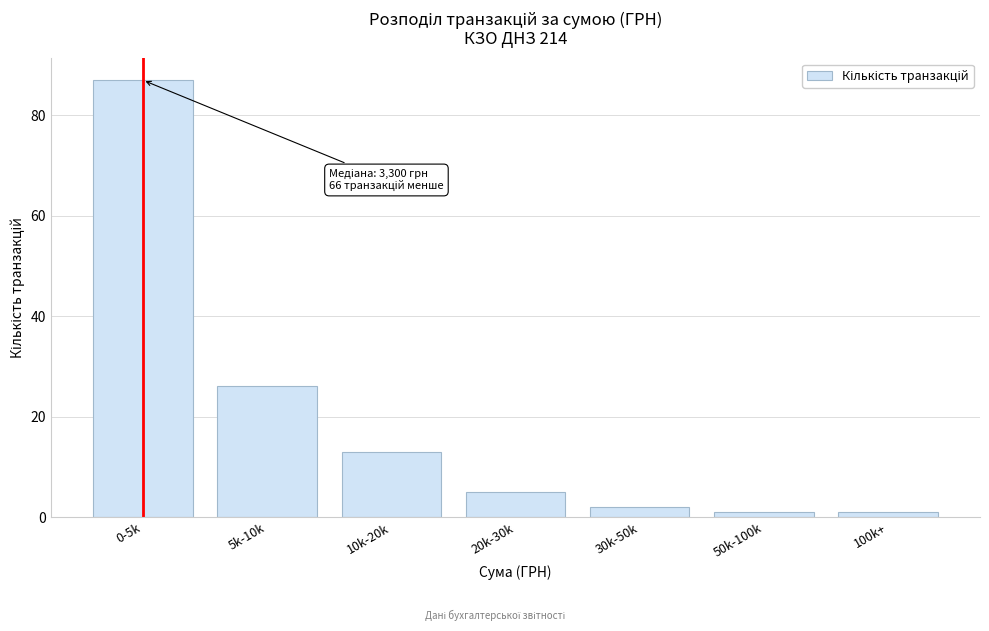

Reading right to left, transcribe all the data shown in this chart.

1	1	2	5	13	26	87